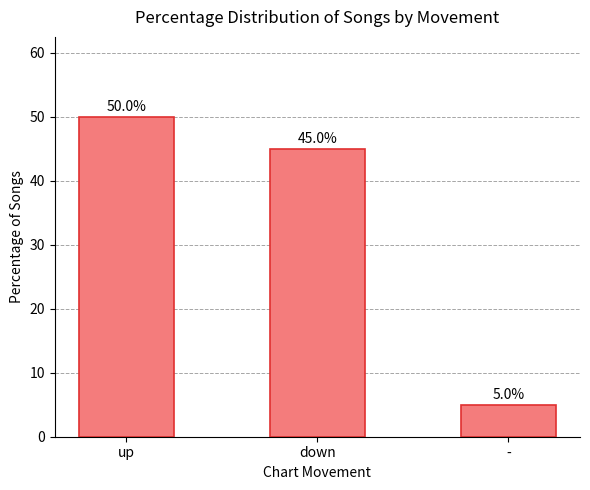

Where is the data nearest to the value 27?

down